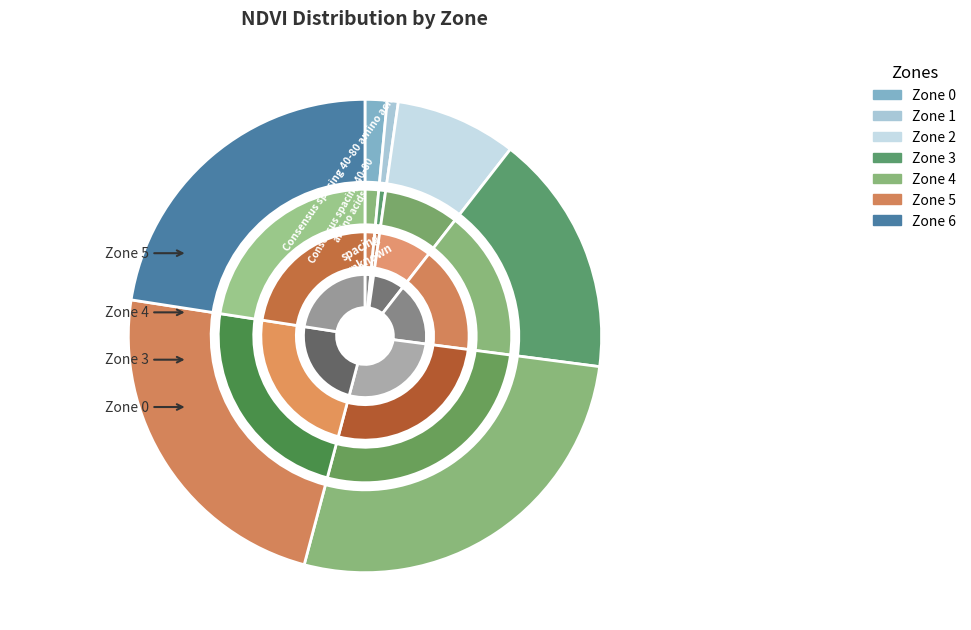

Combined, do Zone 1 and Zone 3 account for over 50%?

No